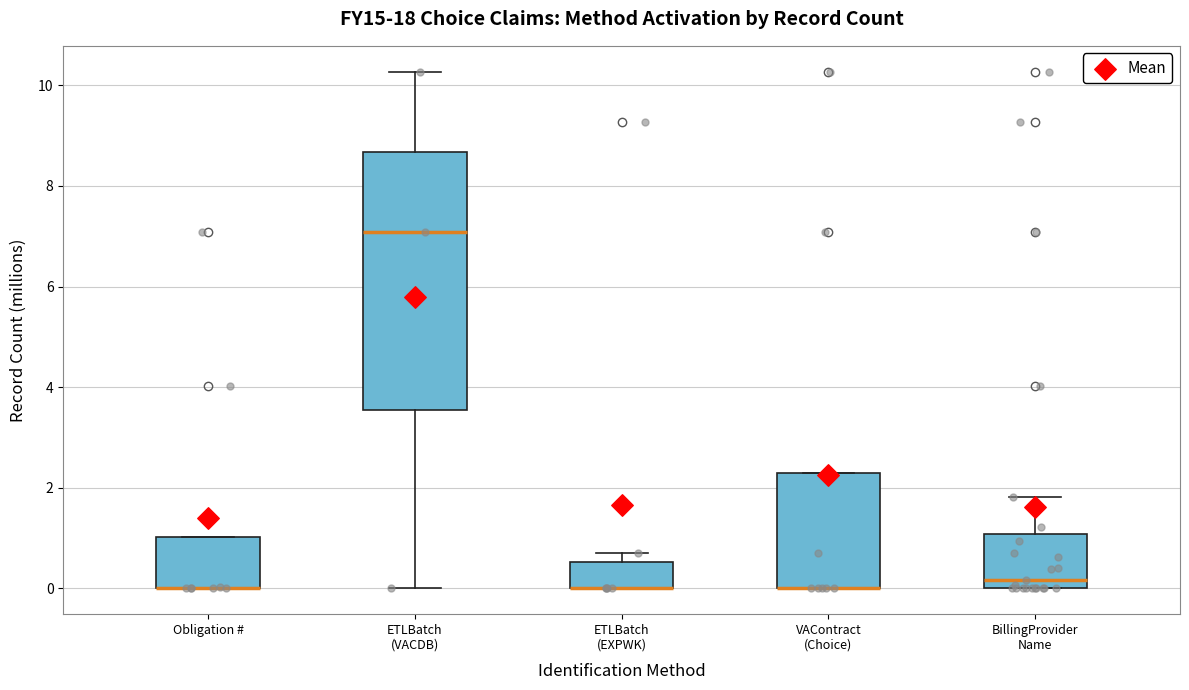

Where does the median line of the box for ETLBatch (VACDB) sit on the y-axis? The values are not printed on the chart, so give them approximately, as read against the axis.

7.0